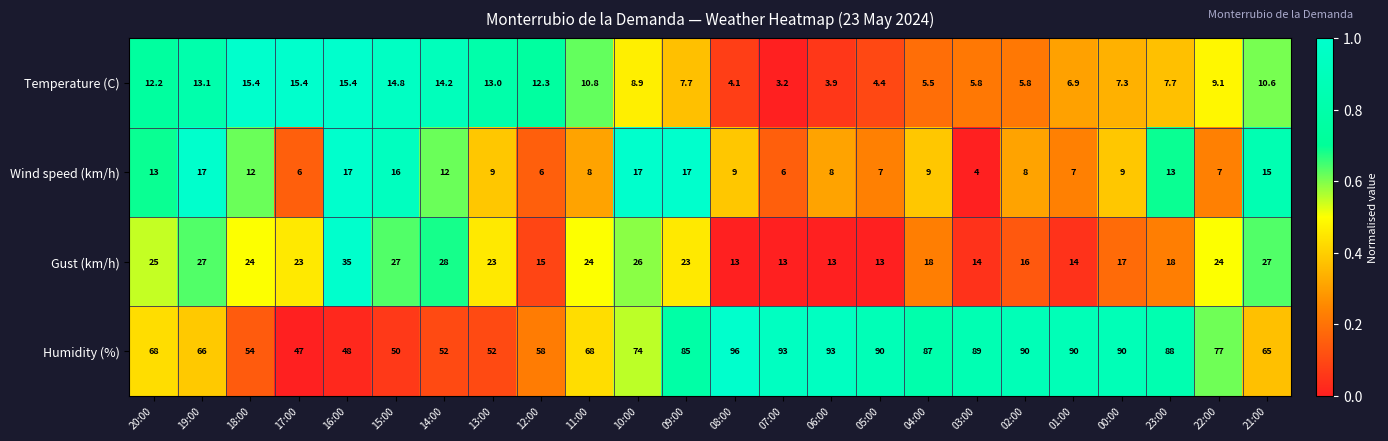

What is the average value of the Gust (km/h) series?

20.8